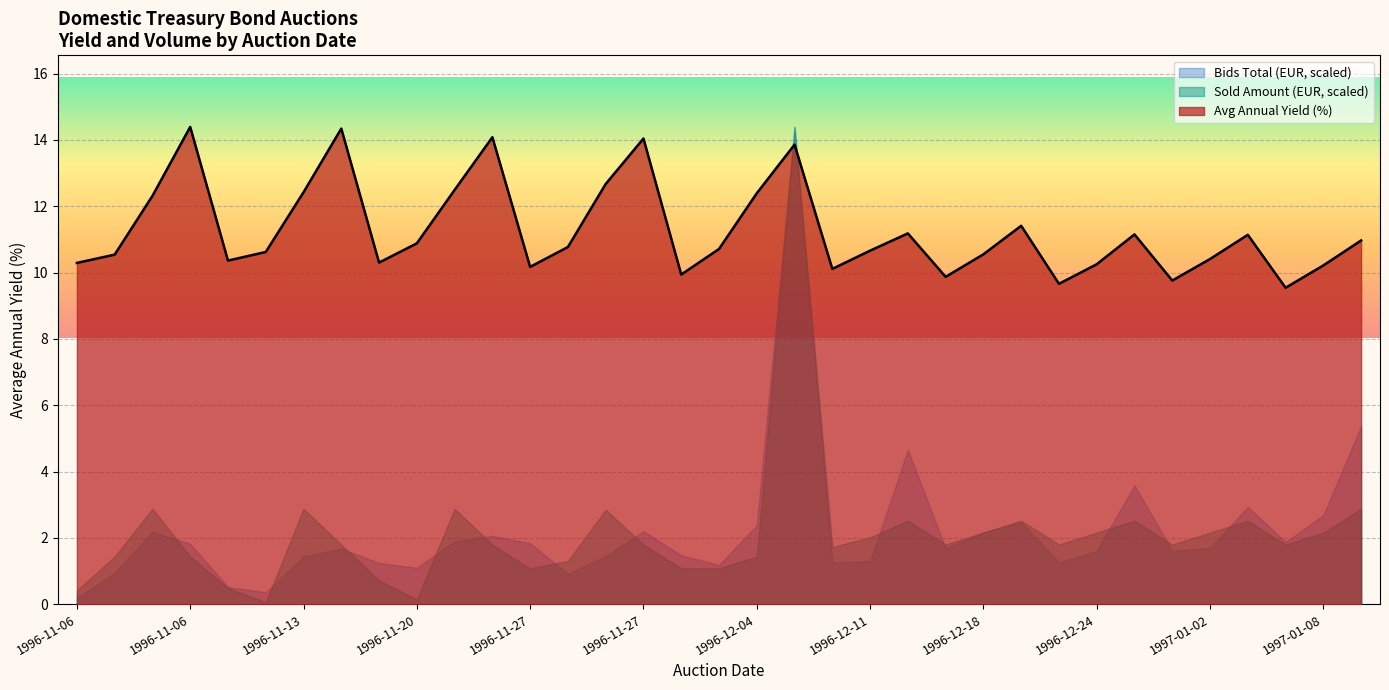

Reading left to right, list all the values displayed in this chart.

10.3	10.5	12.3	14.4	10.4	10.6	12.4	14.3	10.3	10.9	12.5	14.1	10.2	10.8	12.7	14.0	9.9	10.7	12.4	13.9	10.1	10.7	11.2	9.9	10.6	11.4	9.7	10.2	11.2	9.8	10.4	11.1	9.5	10.2	11.0